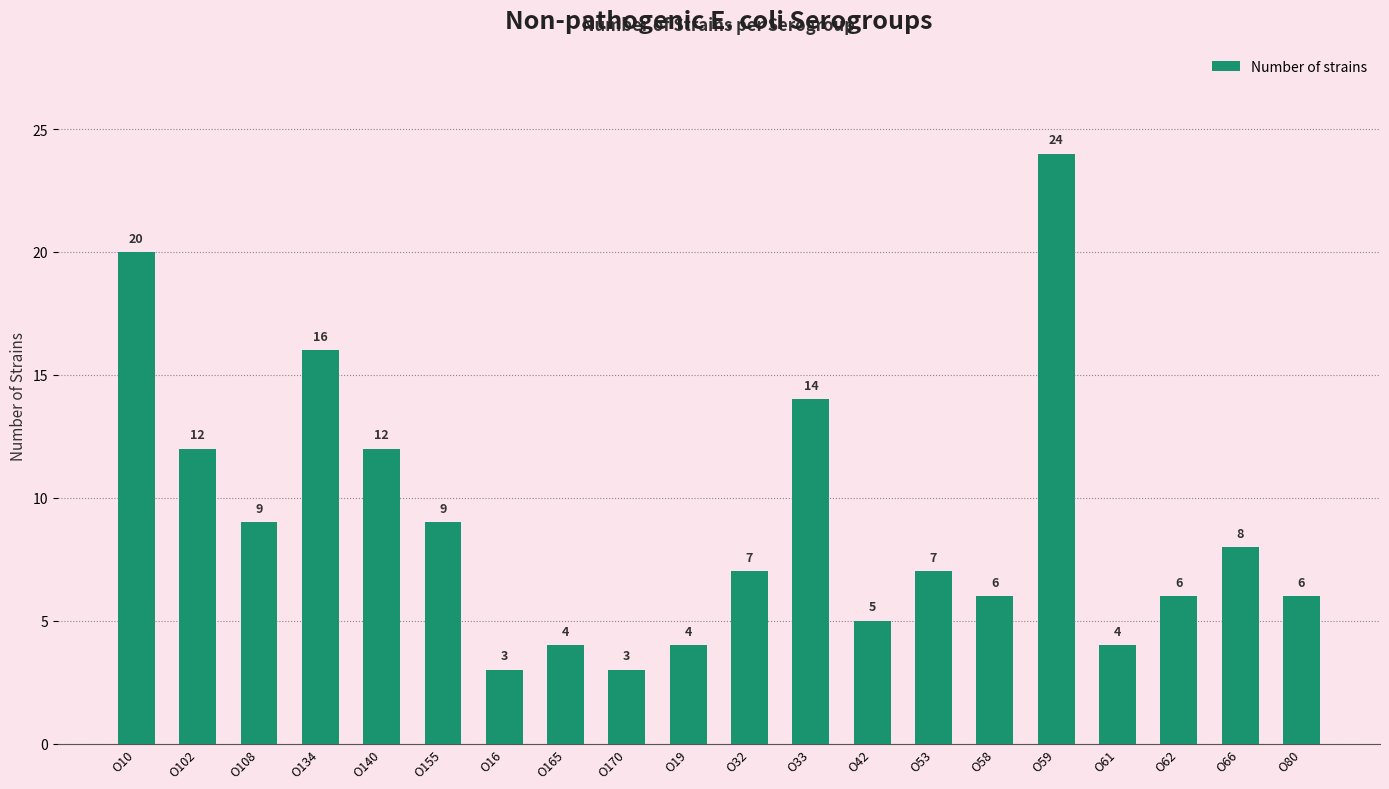

What is the difference between the maximum and minimum values?

21